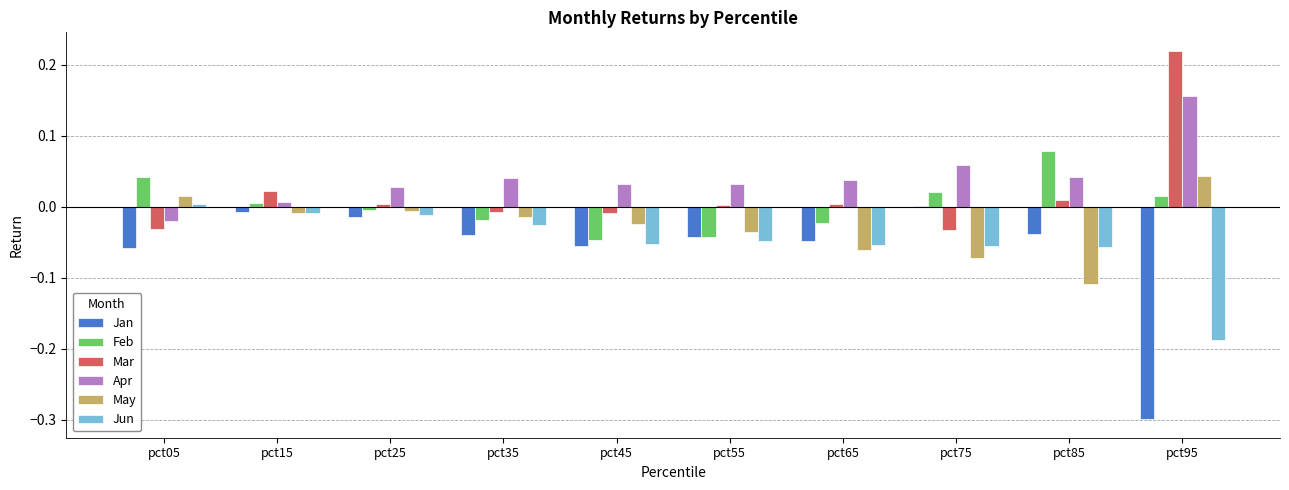

Which series has the widest spread of values?

Jan